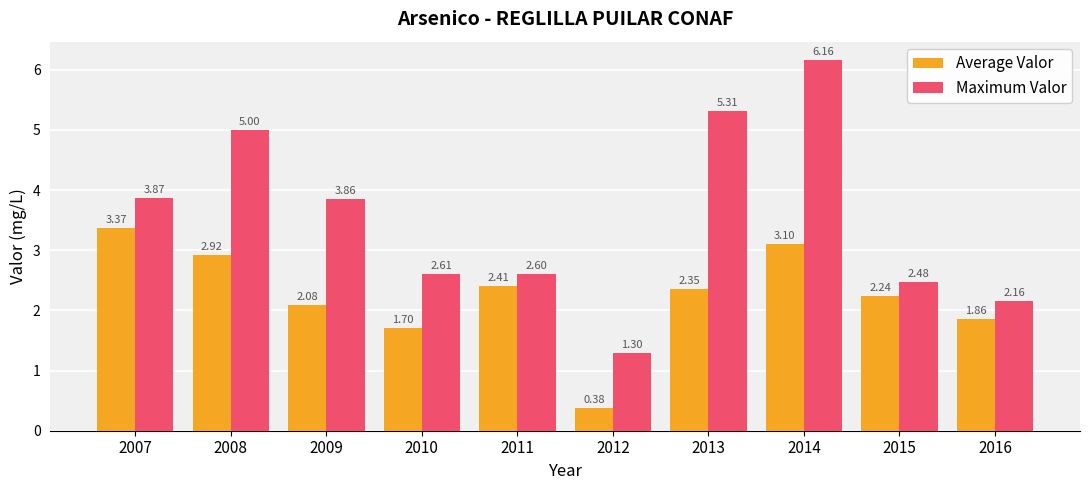

What is the sum of the Average Valor values at 2014 and 2016?

5.0